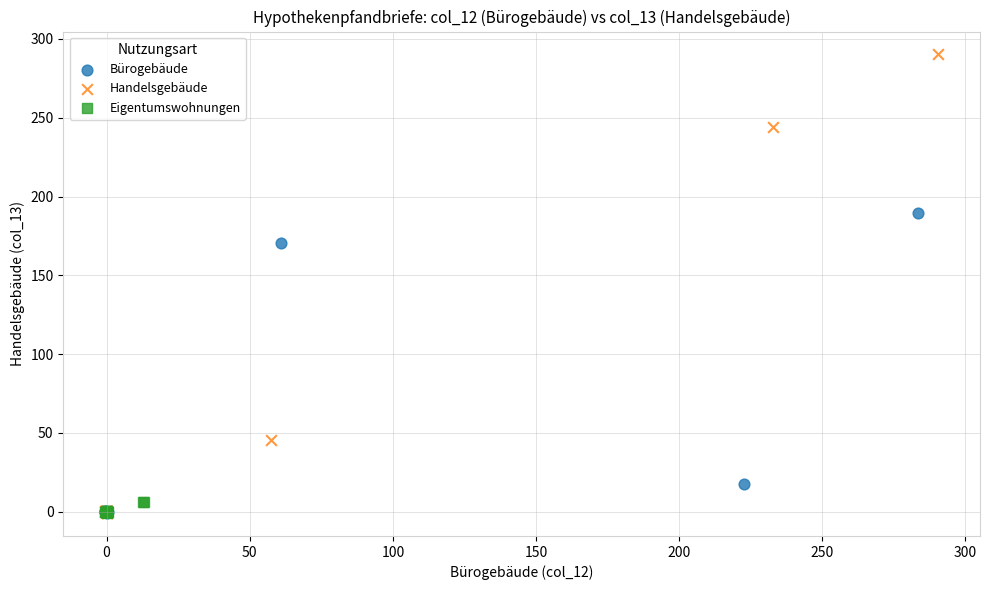

What are all the series names shown in the legend?

Bürogebäude, Handelsgebäude, Eigentumswohnungen